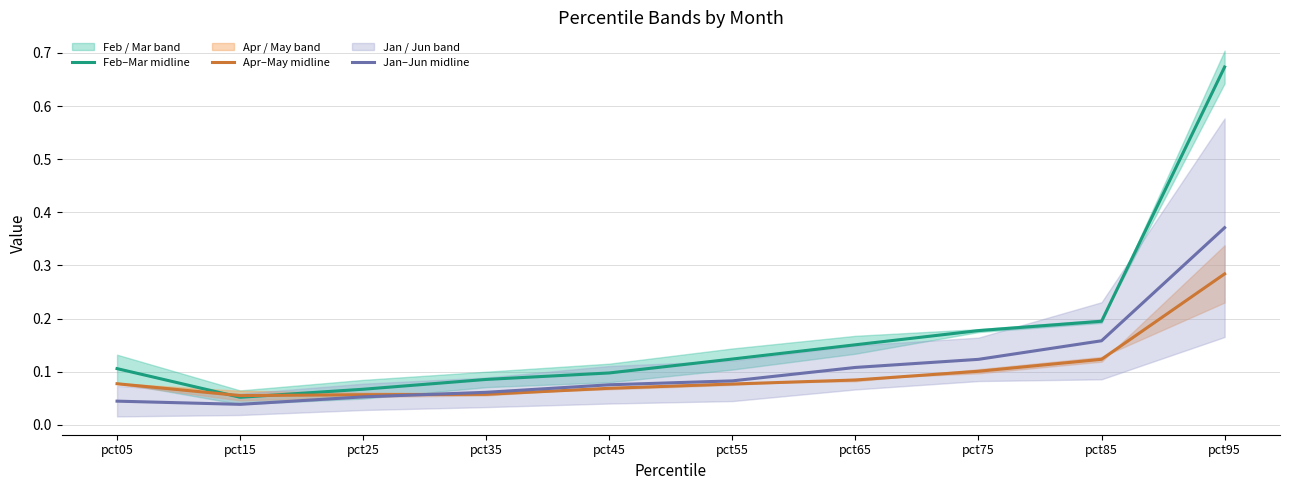

How many times do Feb–Mar midline and Apr–May midline cross each other?

2